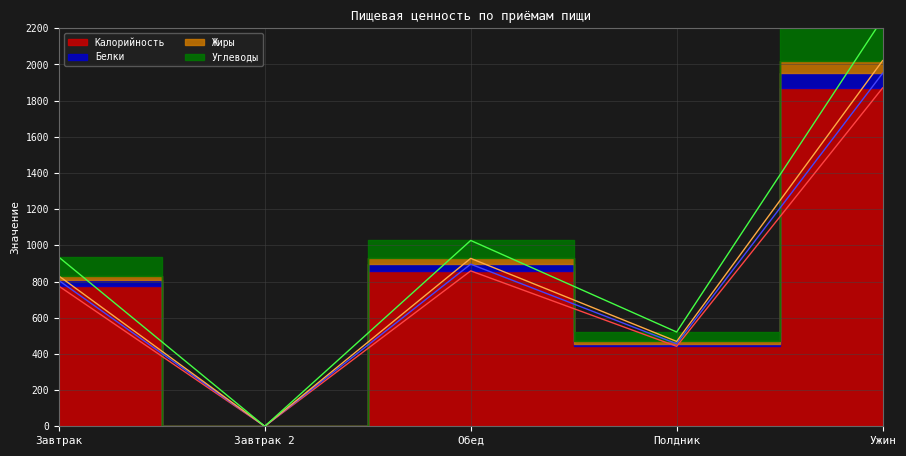

The value of Углеводы at Обед is 634. True or false?

False